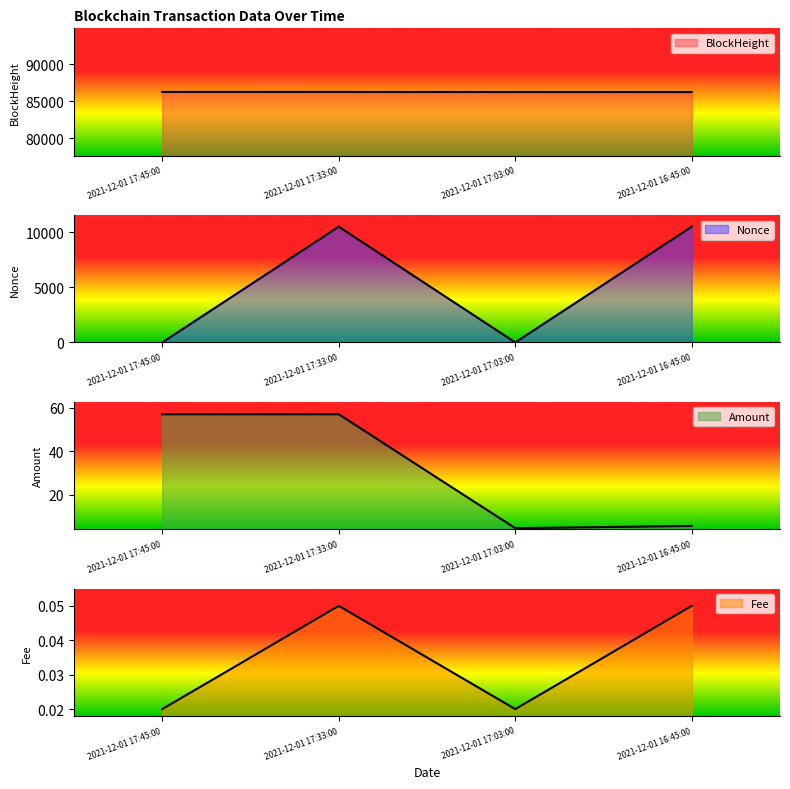

Which series has the largest range (max minus min)?

Nonce